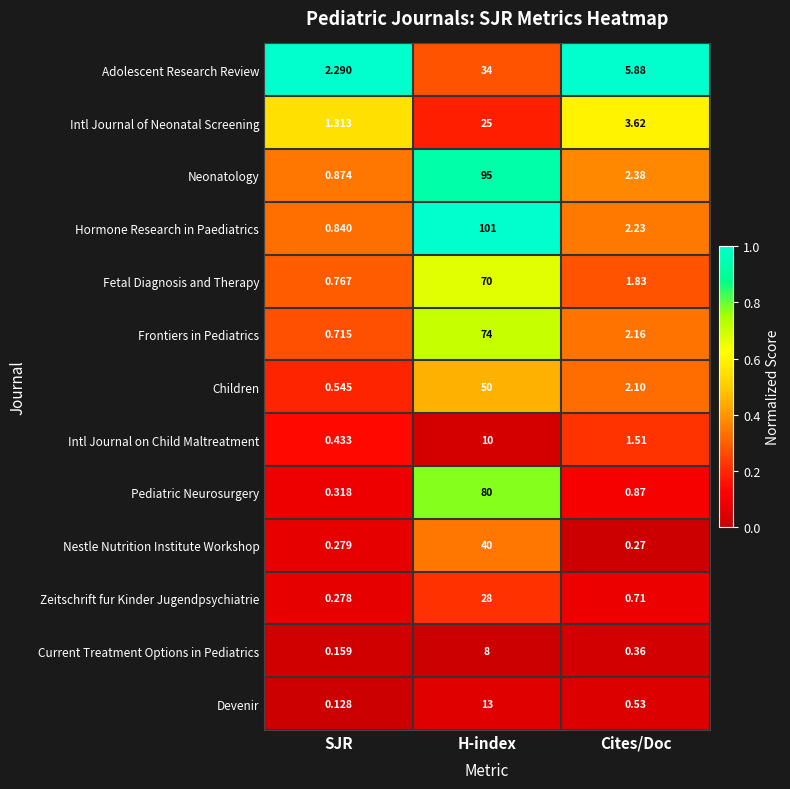

Rank the series at H-index from lowest to highest value.

Current Treatment Options in Pediatrics, Intl Journal on Child Maltreatment, Devenir, Intl Journal of Neonatal Screening, Zeitschrift fur Kinder Jugendpsychiatrie, Adolescent Research Review, Nestle Nutrition Institute Workshop, Children, Fetal Diagnosis and Therapy, Frontiers in Pediatrics, Pediatric Neurosurgery, Neonatology, Hormone Research in Paediatrics